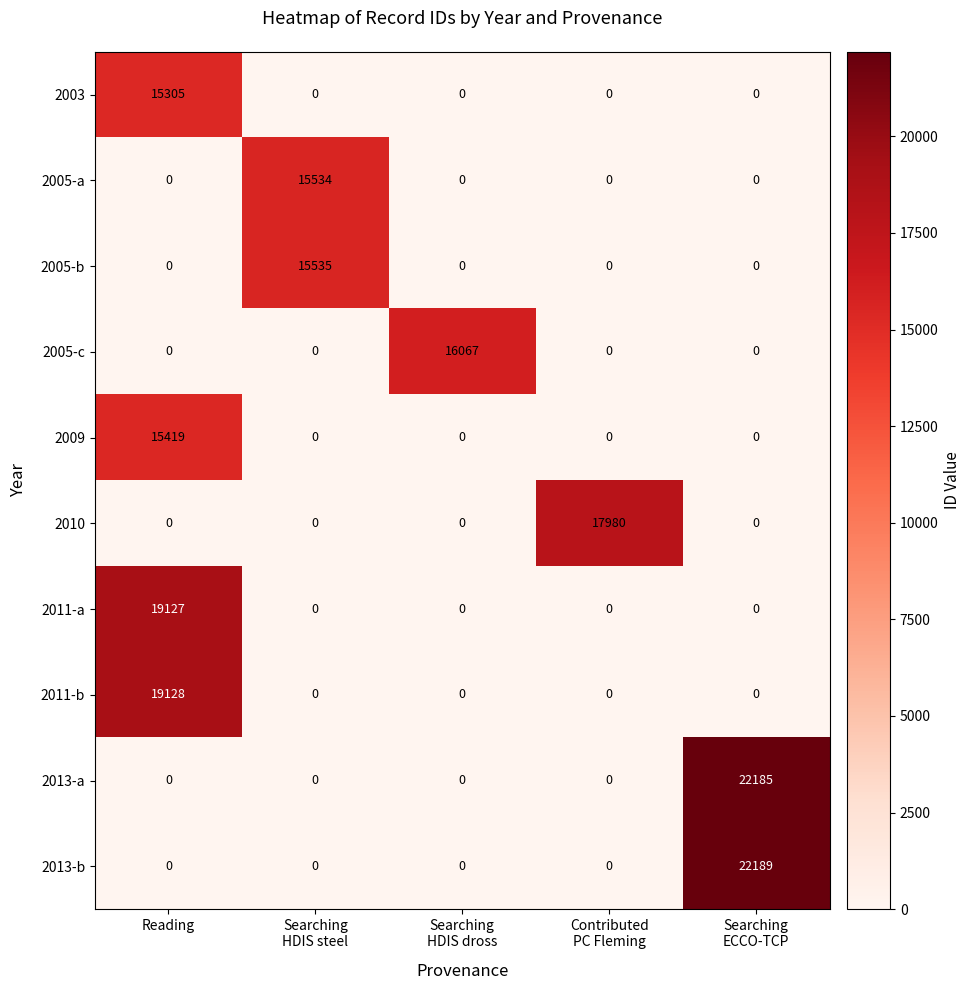

Is it true that 2013-b equals 6937 at Reading?

False